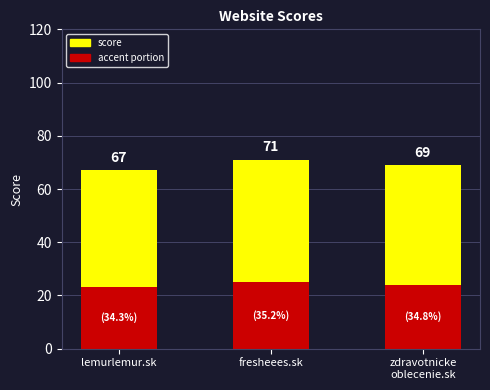

Reading left to right, extract all data points from this chart.

lemurlemur.sk=44	fresheees.sk=46	zdravotnicke
oblecenie.sk=45